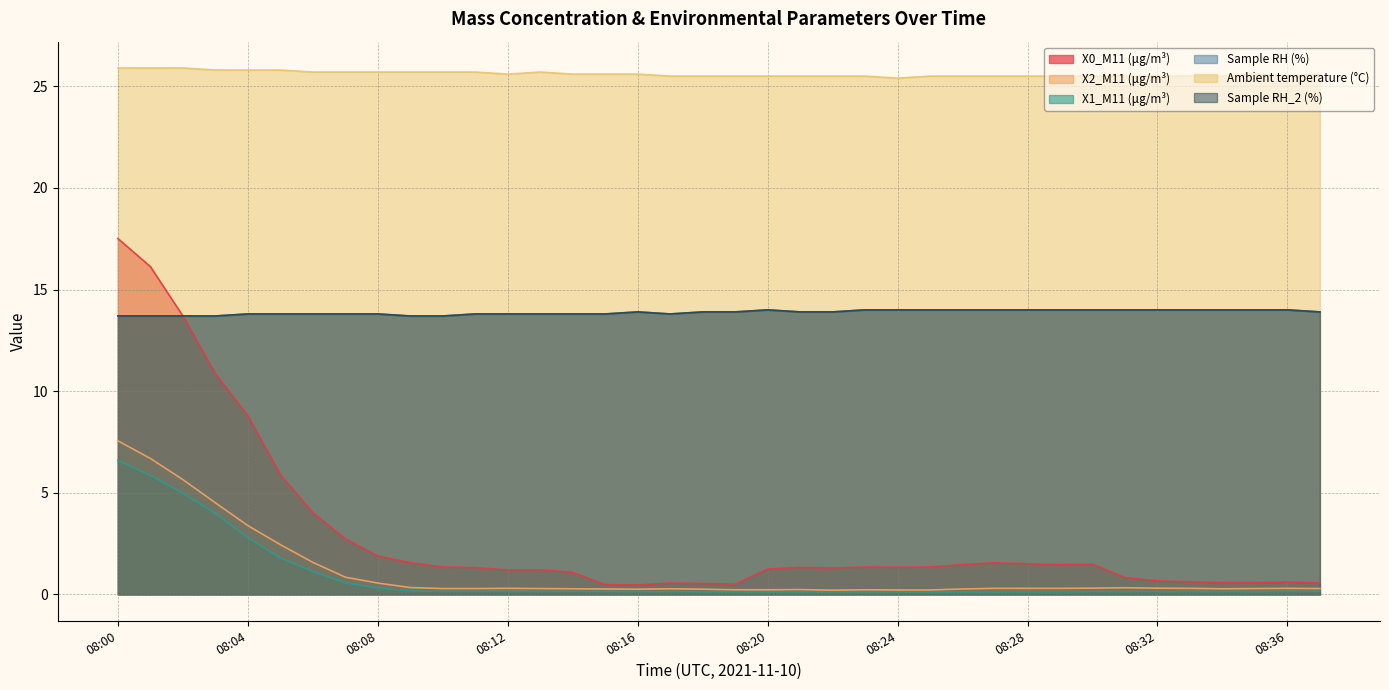

List the series in order of their peak value, highest first.

Ambient temperature (°C), X0_M11 (μg/m³), Sample RH (%), Sample RH_2 (%), X2_M11 (μg/m³), X1_M11 (μg/m³)